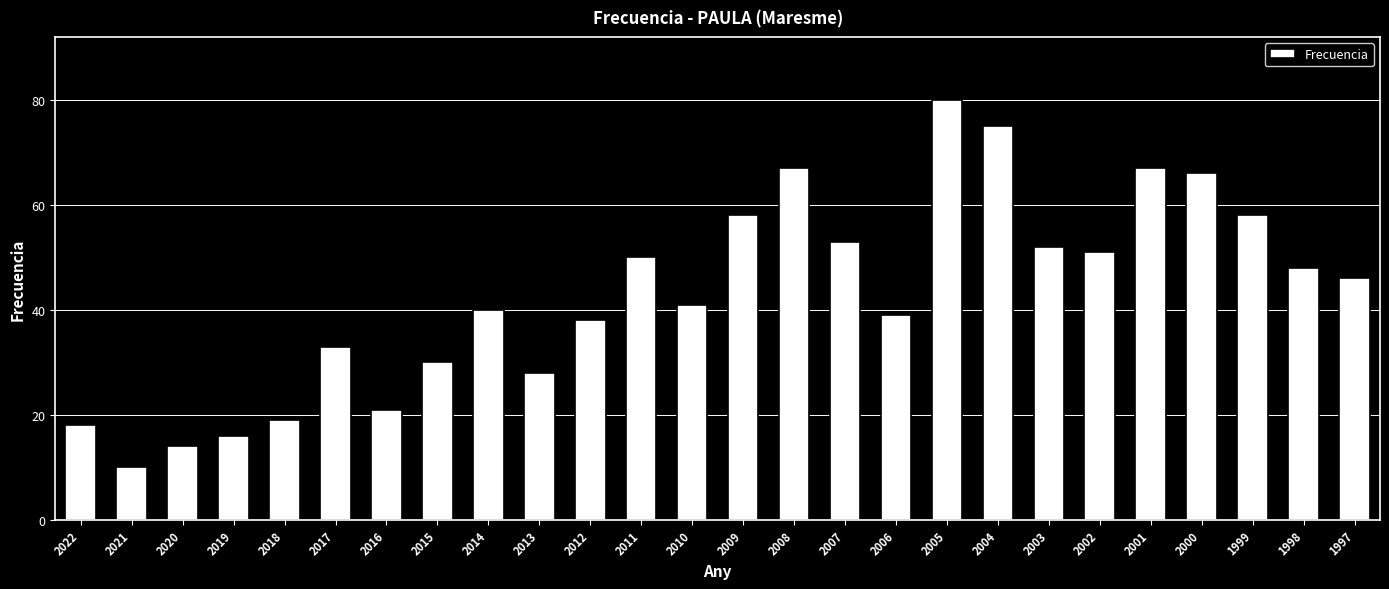

Reading right to left, list all the values displayed in this chart.

1997=46	1998=48	1999=58	2000=66	2001=67	2002=51	2003=52	2004=75	2005=80	2006=39	2007=53	2008=67	2009=58	2010=41	2011=50	2012=38	2013=28	2014=40	2015=30	2016=21	2017=33	2018=19	2019=16	2020=14	2021=10	2022=18